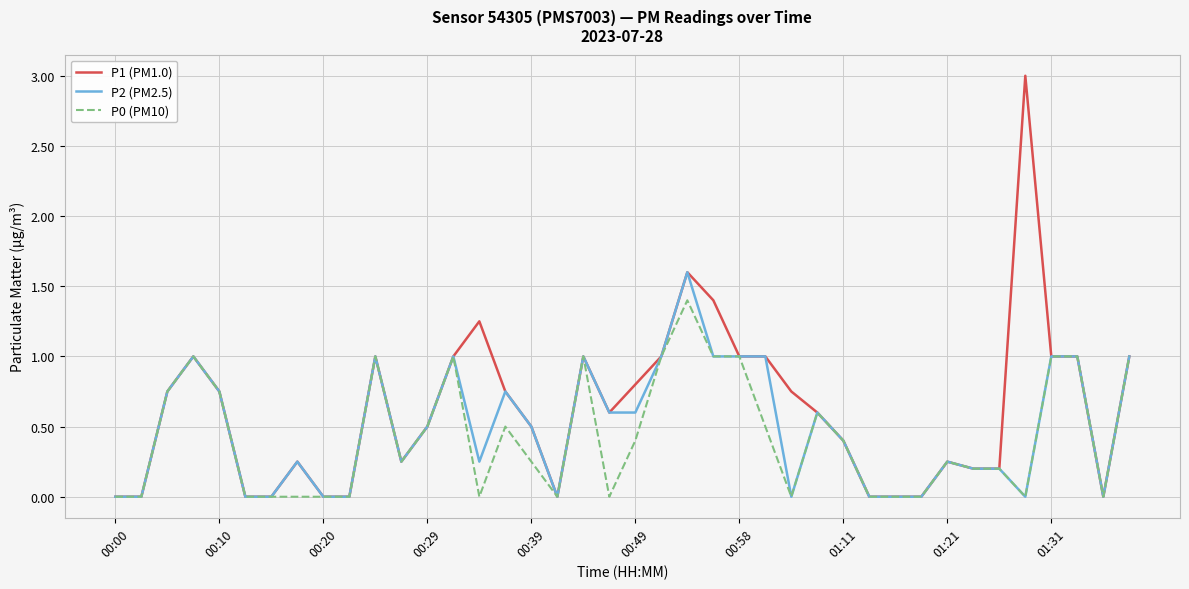

Which series has the widest spread of values?

P1 (PM1.0)